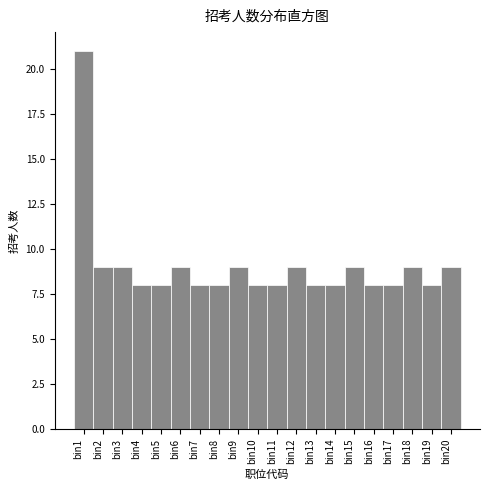

Reading left to right, what are all the values shown in this chart?

bin1=21	bin2=9	bin3=9	bin4=8	bin5=8	bin6=9	bin7=8	bin8=8	bin9=9	bin10=8	bin11=8	bin12=9	bin13=8	bin14=8	bin15=9	bin16=8	bin17=8	bin18=9	bin19=8	bin20=9